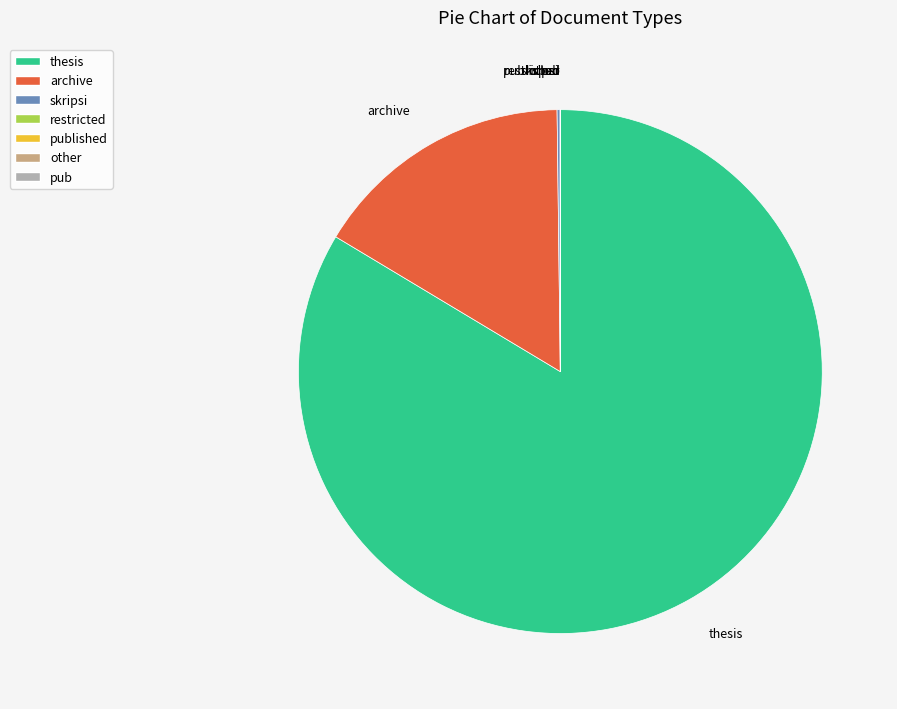

Which slice is the largest?

thesis